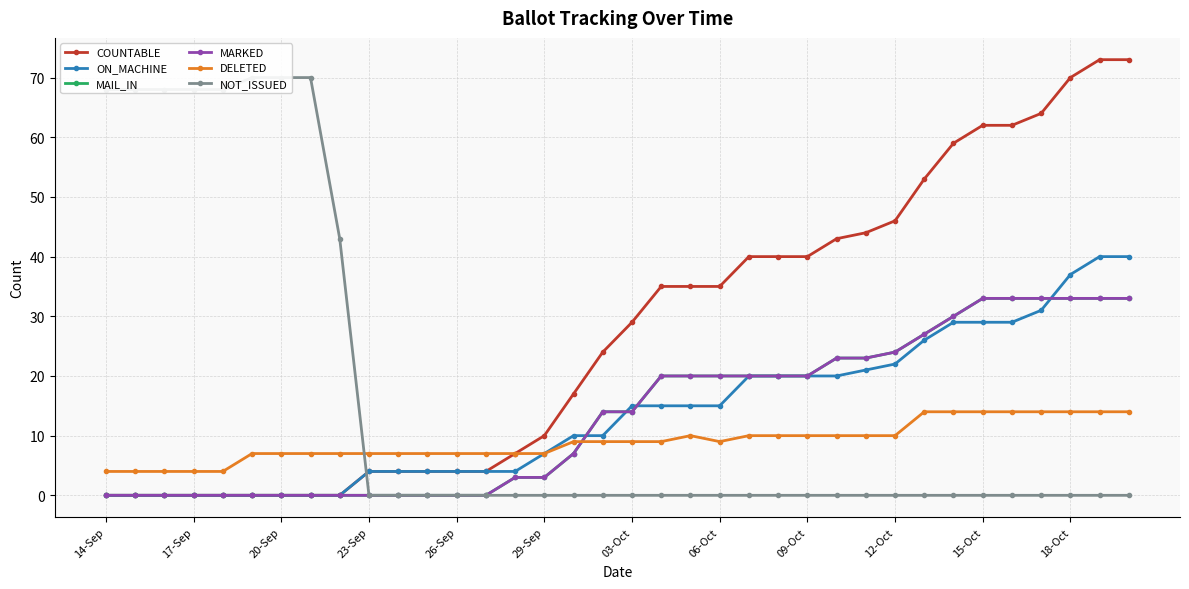

Which label corresponds to the smallest value in the chart?

14-Sep